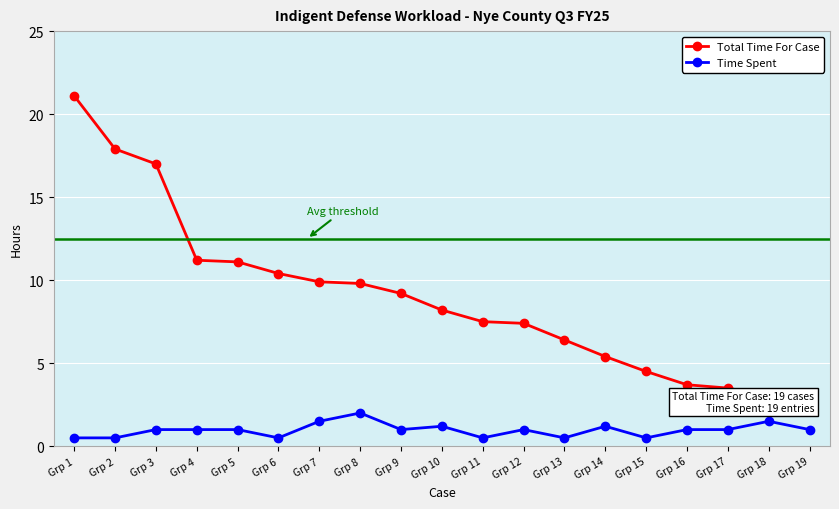

At how many categories does at least one series exceed 20?

1